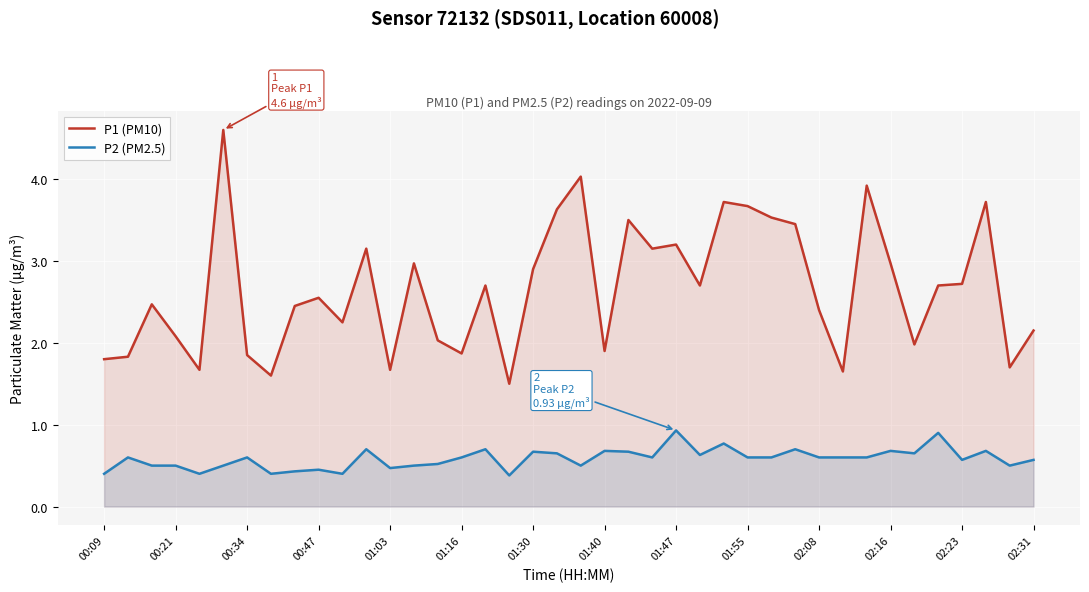

True or false: P1 (PM10) and P2 (PM2.5) intersect in this chart.

False